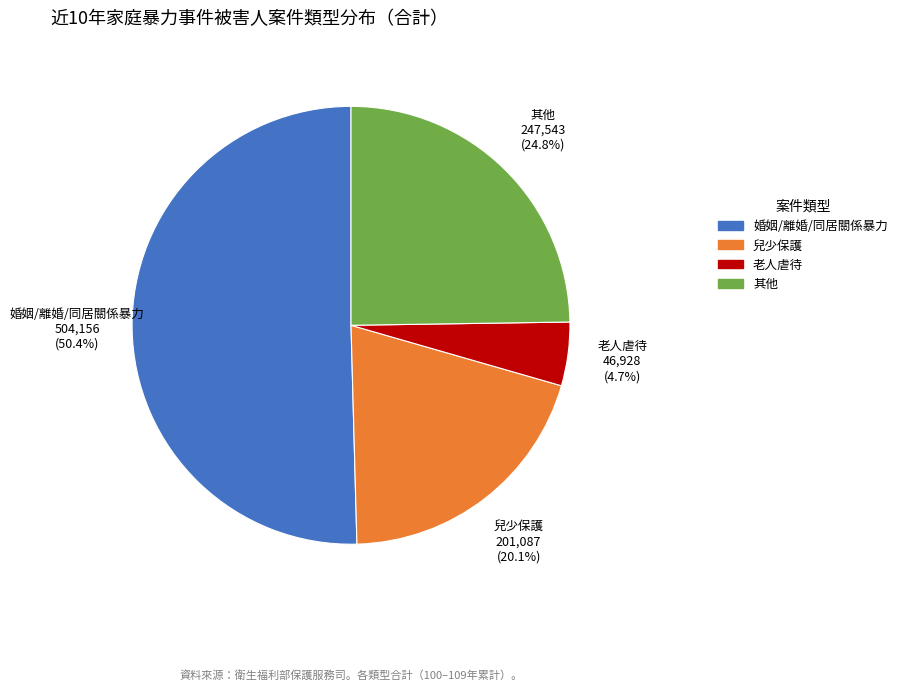

Which has a higher value, 兒少保護 or 其他?

其他